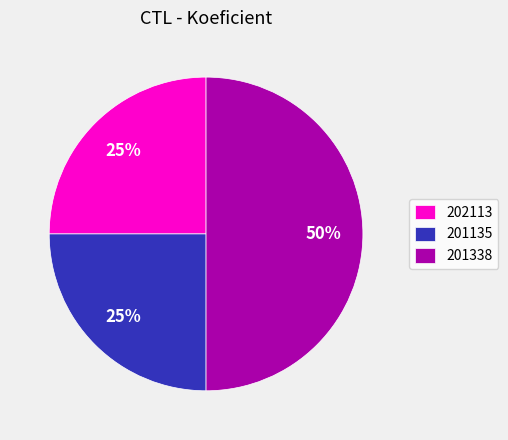

How many slices are in this pie chart?

3